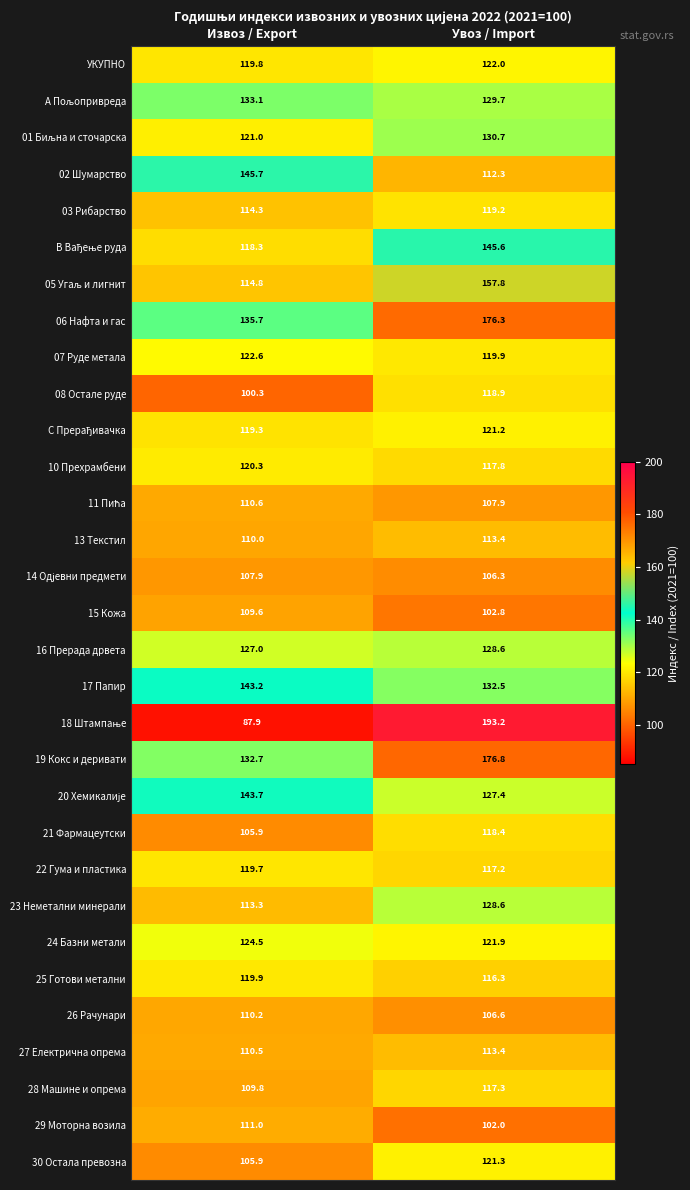

What is the sum of all 13 Текстил values?

223.4